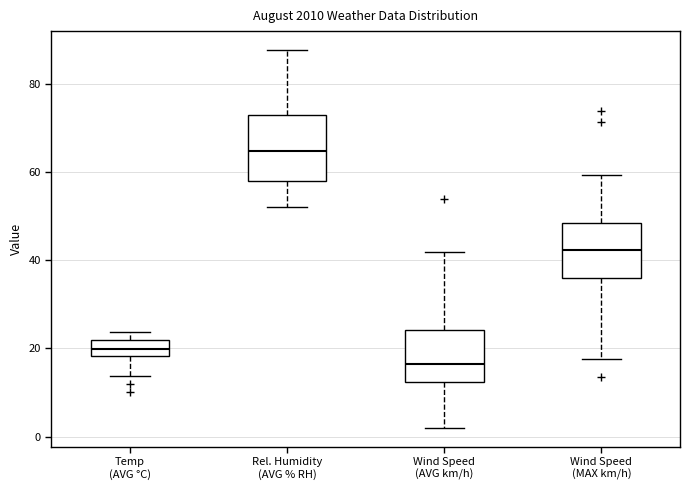

Which box is the tallest, from its lower edge to its upper edge?

Rel. Humidity (AVG % RH)